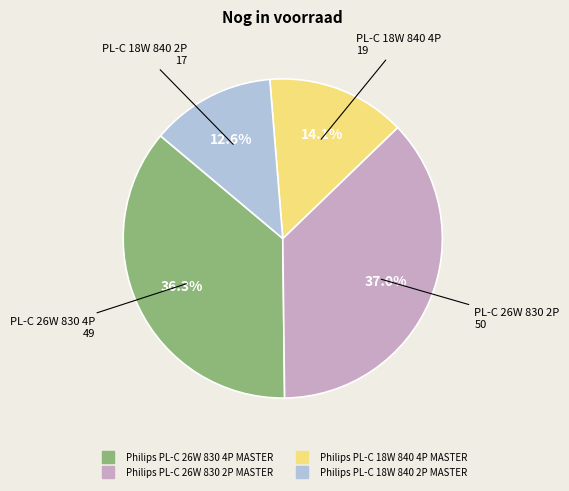

Is there any slice that represents more than half of the pie?

No